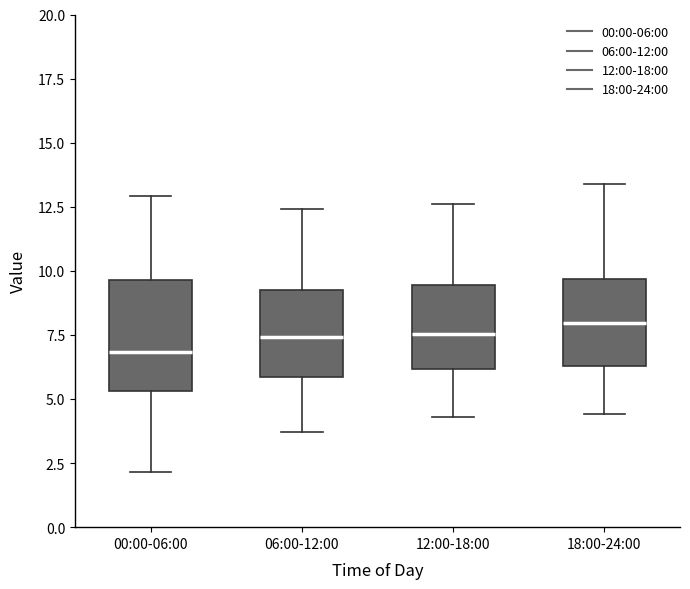

Which box is the tallest, from its lower edge to its upper edge?

00:00-06:00